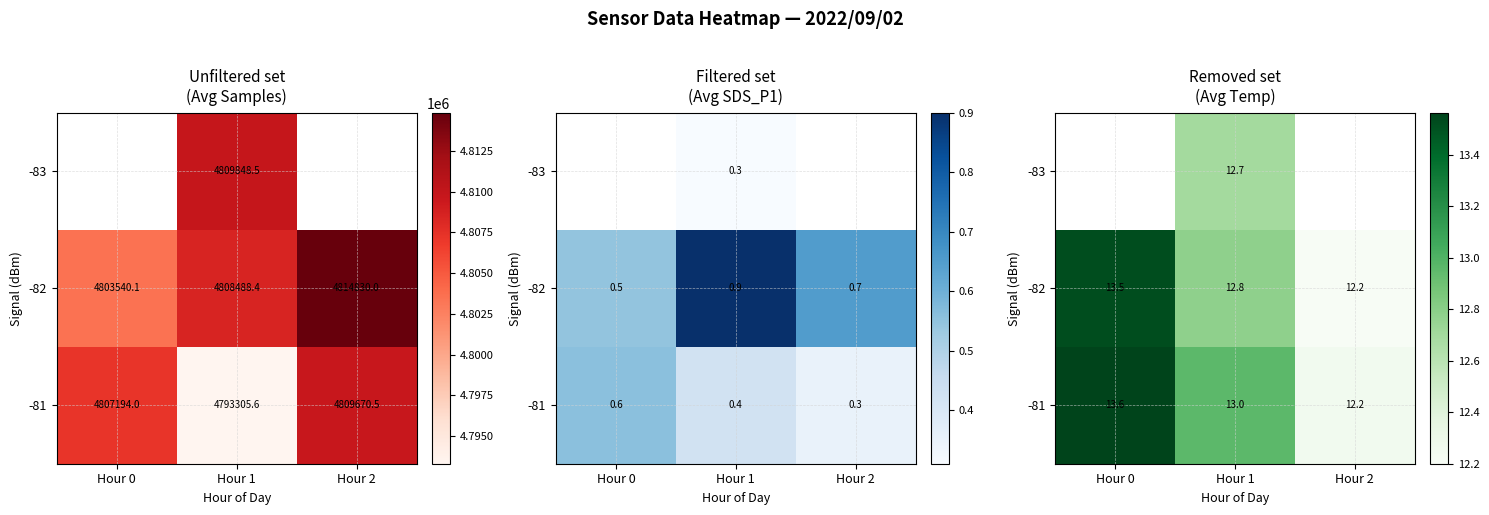

The value of -83 at Hour 1 is 12.7. True or false?

True